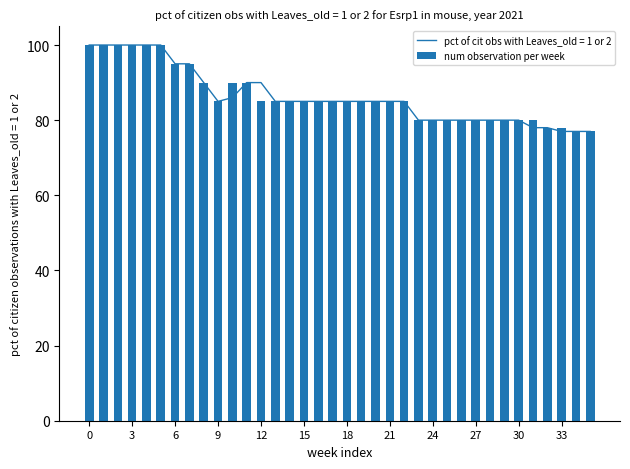

Read the value at 34.

77